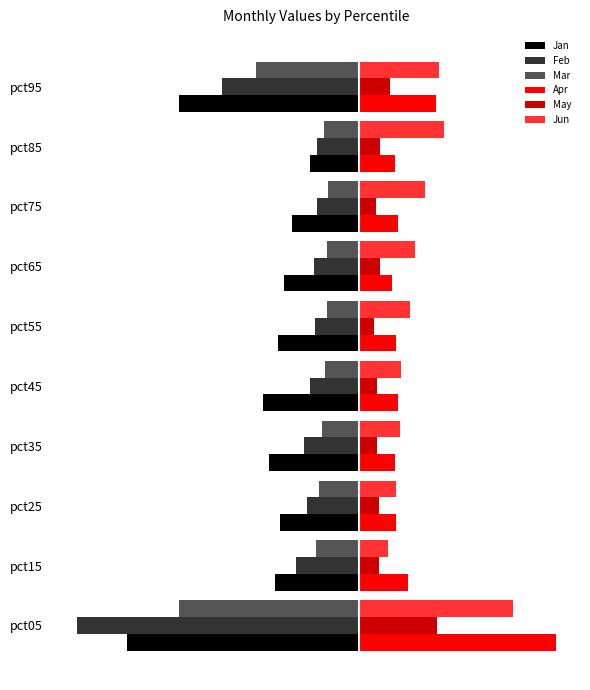

What are all the series names shown in the legend?

Jan, Feb, Mar, Apr, May, Jun